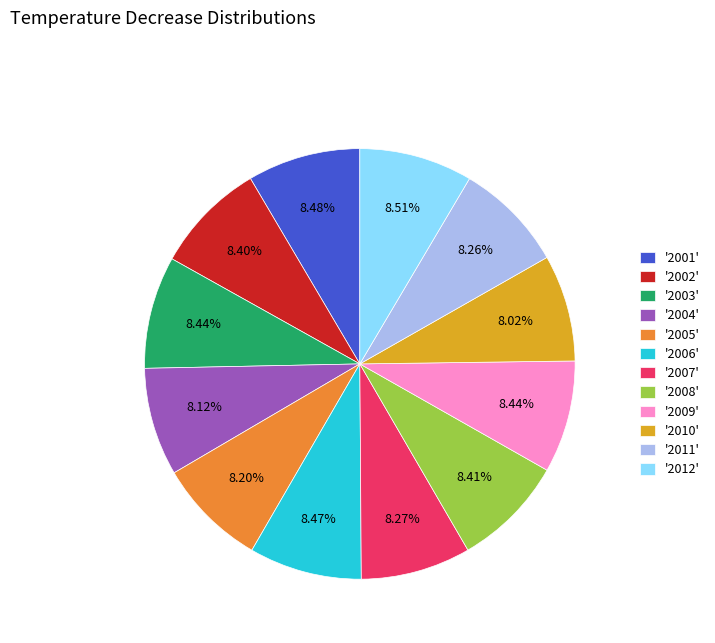

Approximately how many times larger is the value at '2007' compared to '2003'?

1.0